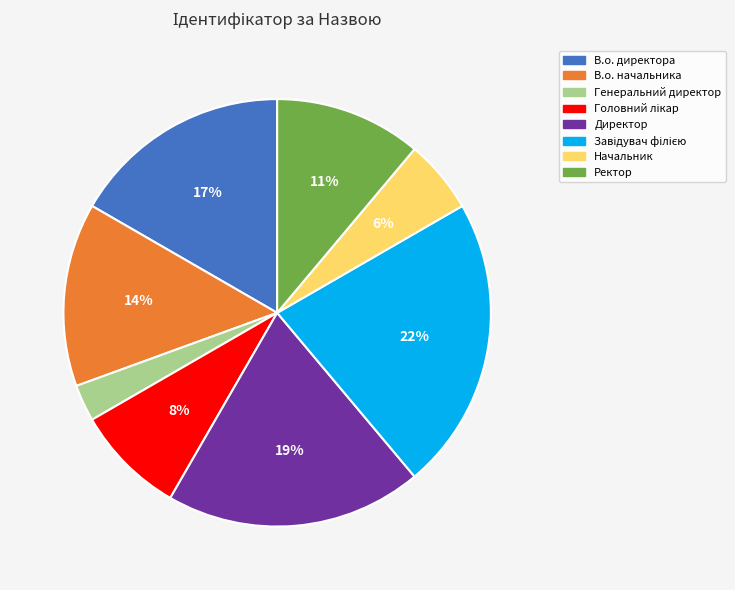

Is there any slice that represents more than half of the pie?

No